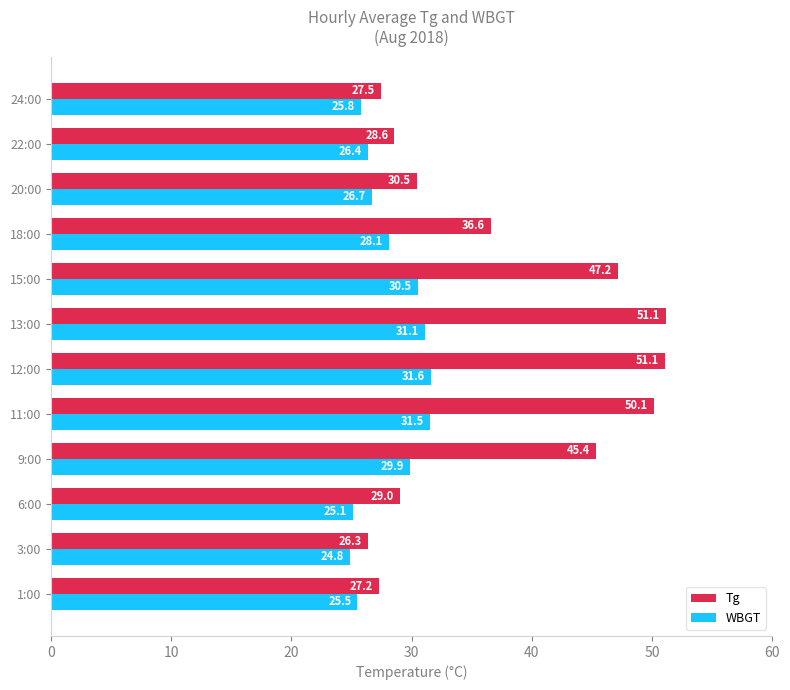

What is the spread (max minus min) of values at 22:00?

2.2